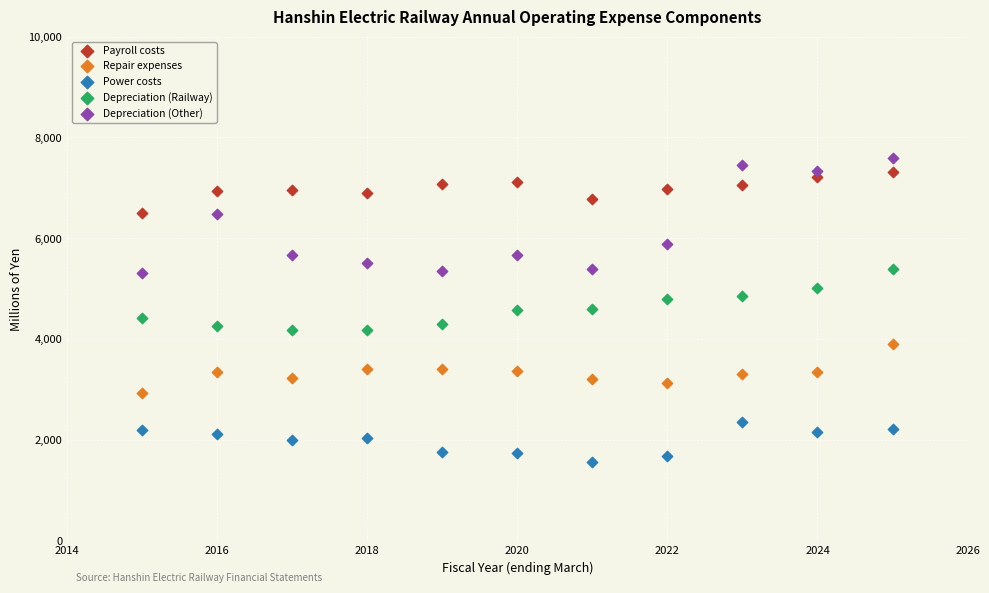

Across all data points, what is the range of Y values (max minus min)?

6027